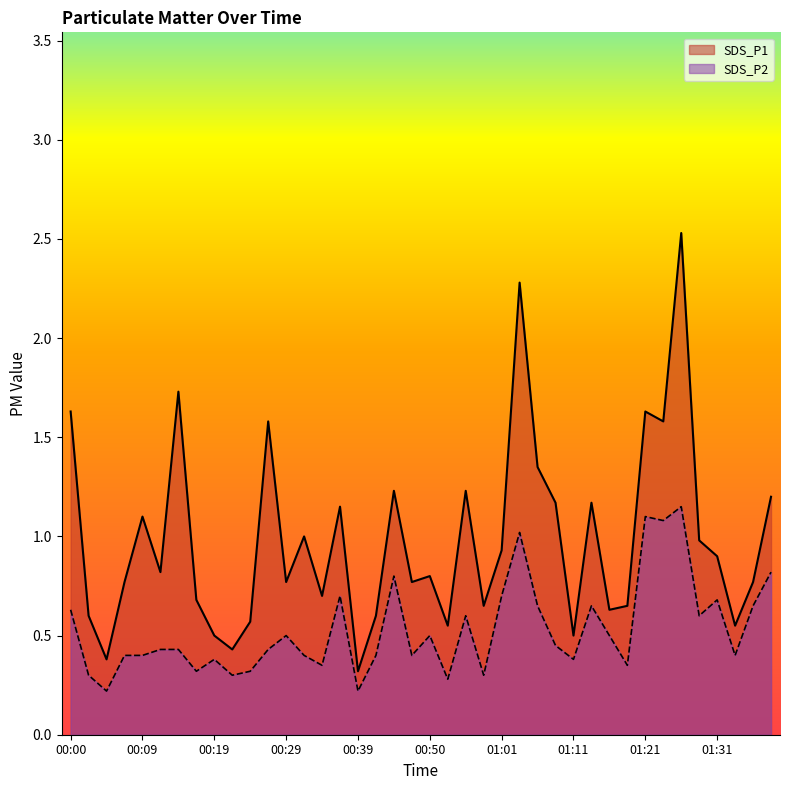

Reading left to right, transcribe all the data shown in this chart.

SDS_P1: 00:00=1.6	00:02=0.6	00:04=0.4	00:07=0.8	00:09=1.1	00:12=0.8	00:14=1.7	00:17=0.7	00:19=0.5	00:22=0.4	00:24=0.6	00:26=1.6	00:29=0.8	00:31=1.0	00:34=0.7	00:36=1.1	00:39=0.3	00:42=0.6	00:44=1.2	00:47=0.8	00:50=0.8	00:52=0.6	00:55=1.2	00:58=0.7	01:01=0.9	01:03=2.3	01:06=1.4	01:09=1.2	01:11=0.5	01:14=1.2	01:16=0.6	01:18=0.7	01:21=1.6	01:24=1.6	01:26=2.5	01:28=1.0	01:31=0.9	01:33=0.6	01:36=0.8	01:39=1.2
SDS_P2: 00:00=0.6	00:02=0.3	00:04=0.2	00:07=0.4	00:09=0.4	00:12=0.4	00:14=0.4	00:17=0.3	00:19=0.4	00:22=0.3	00:24=0.3	00:26=0.4	00:29=0.5	00:31=0.4	00:34=0.3	00:36=0.7	00:39=0.2	00:42=0.4	00:44=0.8	00:47=0.4	00:50=0.5	00:52=0.3	00:55=0.6	00:58=0.3	01:01=0.7	01:03=1.0	01:06=0.7	01:09=0.5	01:11=0.4	01:14=0.7	01:16=0.5	01:18=0.3	01:21=1.1	01:24=1.1	01:26=1.1	01:28=0.6	01:31=0.7	01:33=0.4	01:36=0.7	01:39=0.8